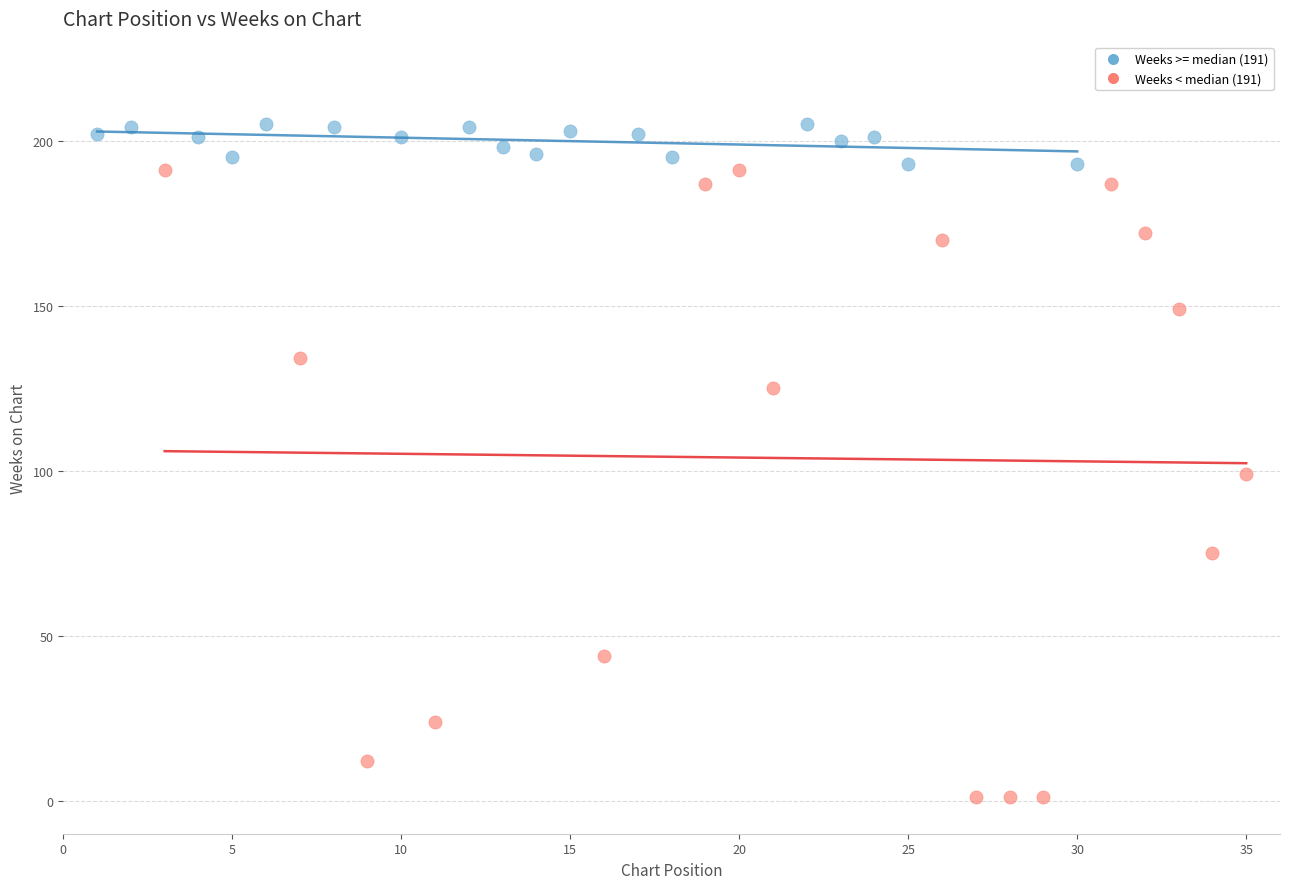

Which series reaches the minimum Y coordinate?

Weeks < median (191)